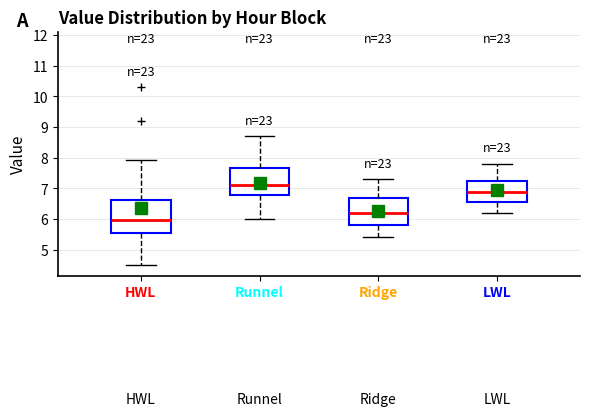

Reading left to right, read every box against the y-axis: the position of its median line, the range the box covers, and the ends of its whiskers. The values are not printed on the chart, so give them approximately, as read against the axis.

HWL: median 6.0, box 5.6 to 6.6, whiskers 4.5 to 7.9
Runnel: median 7.1, box 6.8 to 7.7, whiskers 6.0 to 8.7
Ridge: median 6.2, box 5.8 to 6.7, whiskers 5.4 to 7.3
LWL: median 6.9, box 6.6 to 7.3, whiskers 6.2 to 7.8